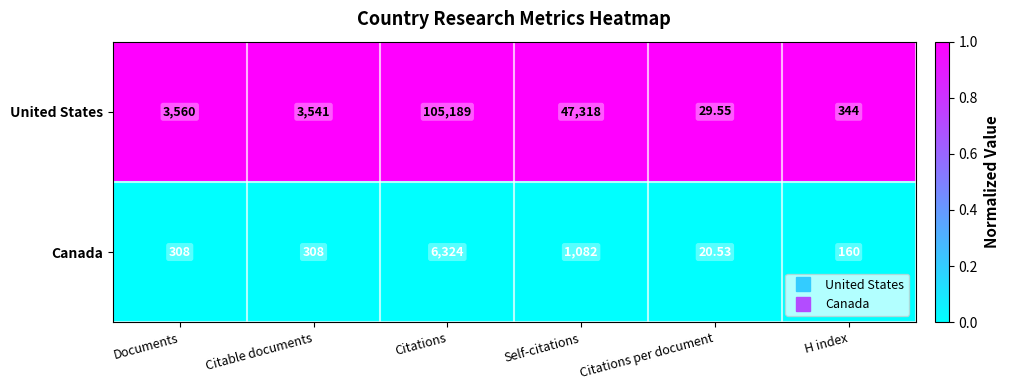

Rank the series by their maximum value, from highest to lowest.

United States, Canada